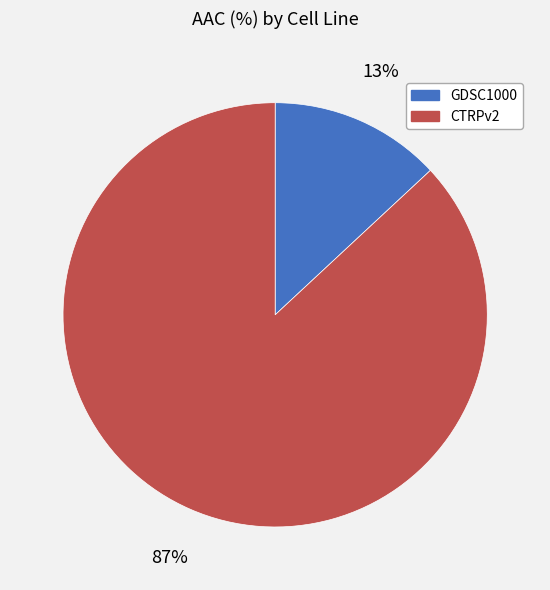

Rank the categories by value from highest to lowest.

CTRPv2, GDSC1000